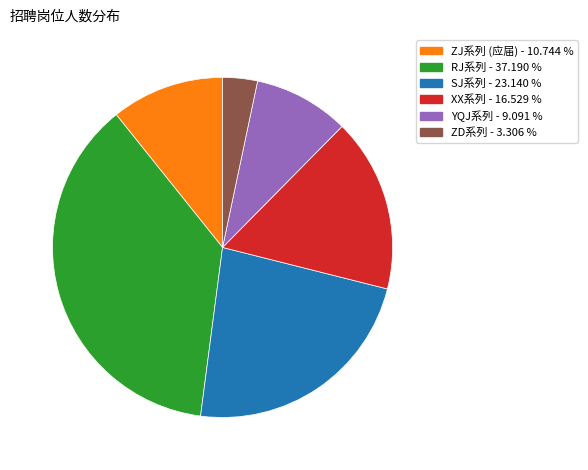

Rank the categories by value from lowest to highest.

ZD系列 - 3.306 %, YQJ系列 - 9.091 %, ZJ系列 (应届) - 10.744 %, XX系列 - 16.529 %, SJ系列 - 23.140 %, RJ系列 - 37.190 %